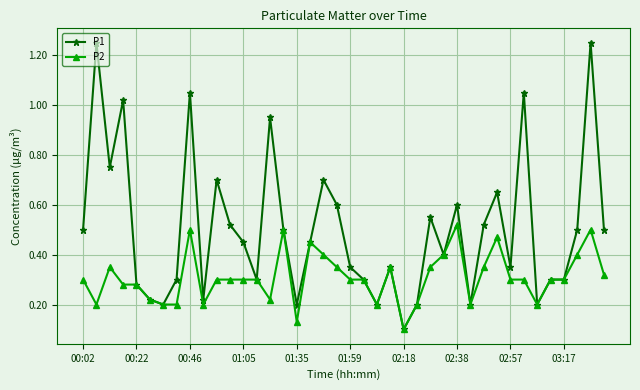

Which series has the largest range (max minus min)?

P1